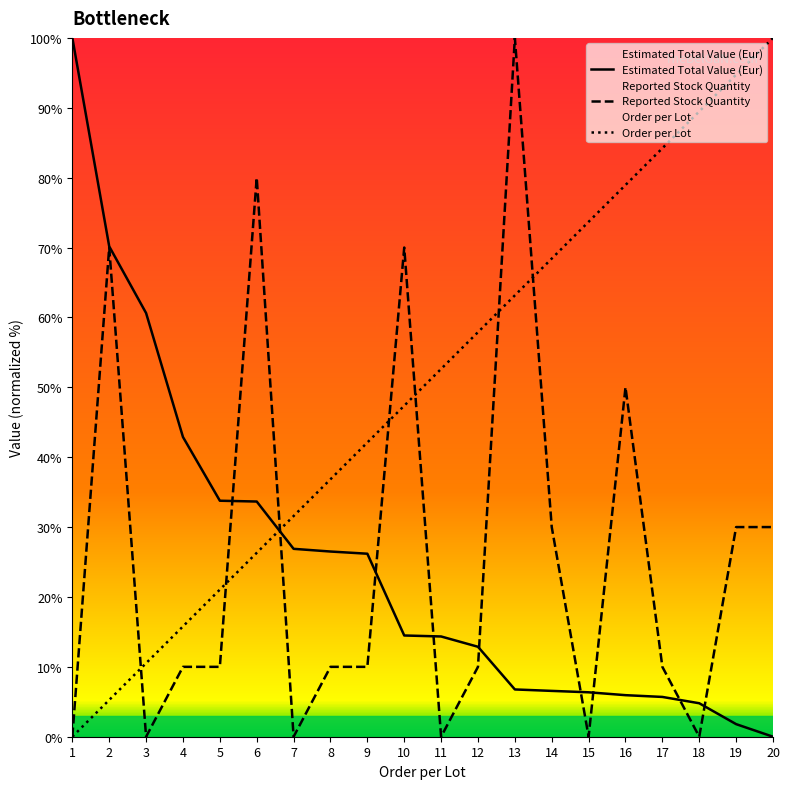

The value of Order per Lot at 14 is 68.4. True or false?

True